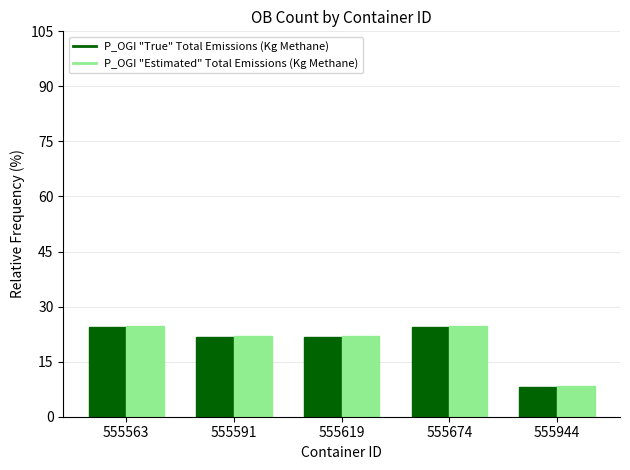

True or false: P_OGI "True" Total Emissions (Kg Methane) has a value of 24.3 at 555563.

True